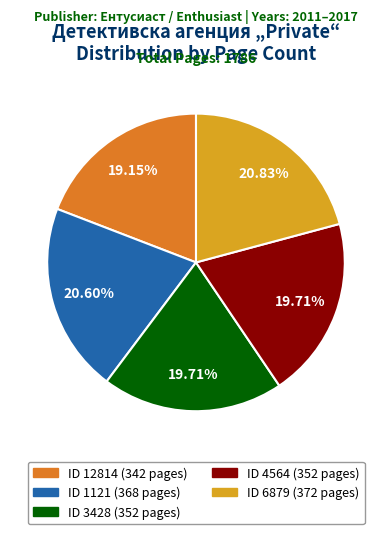

Does any single category account for the majority?

No